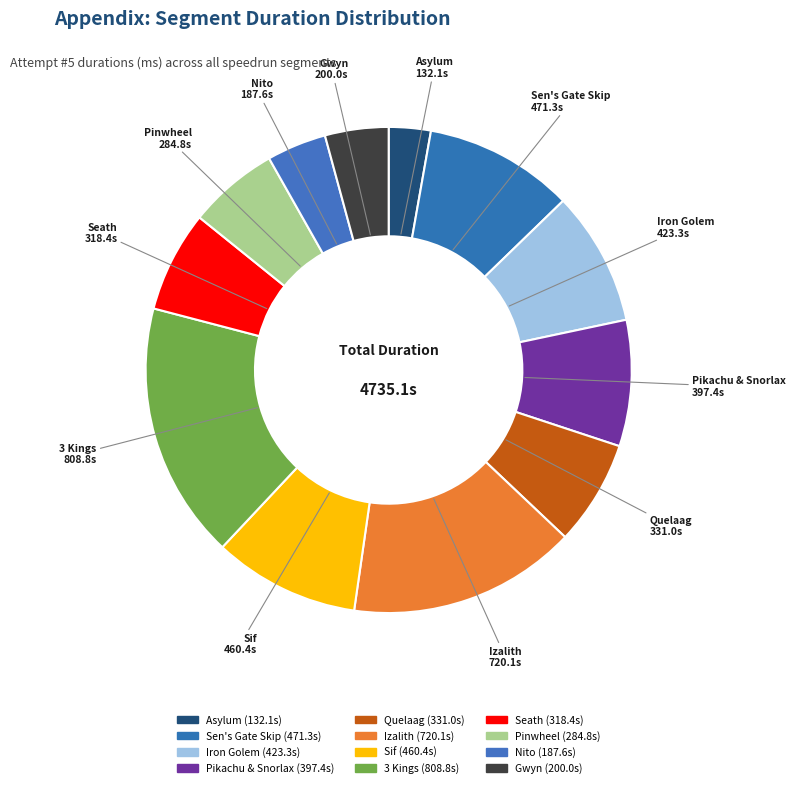

To the nearest percent, what is the average slice percentage?

8%